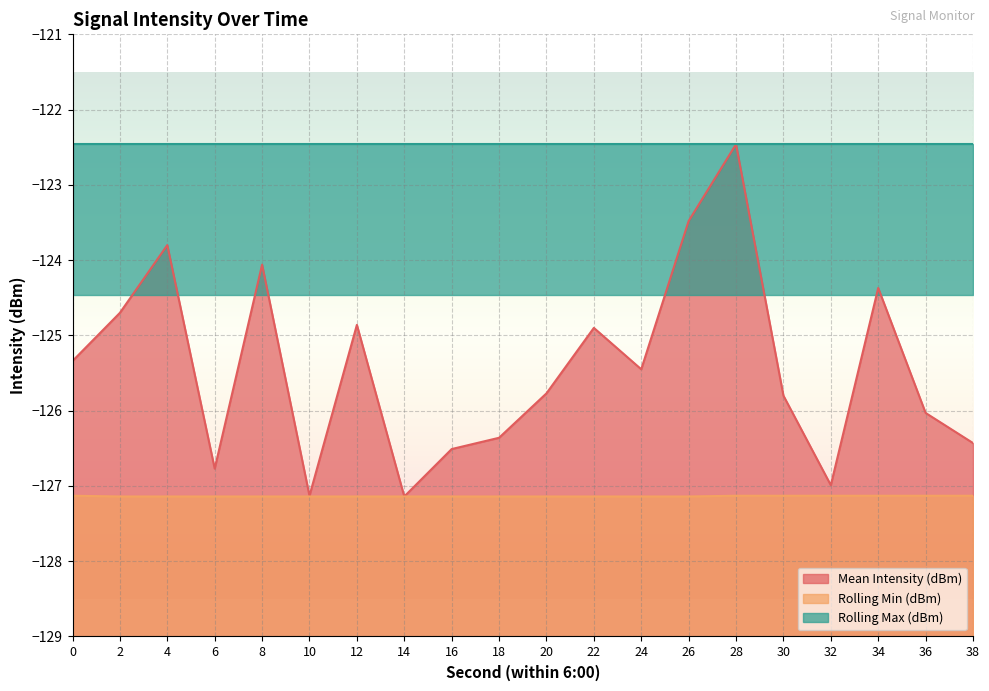

True or false: Rolling Min (dBm) and Mean Intensity (dBm) cross at least once.

False